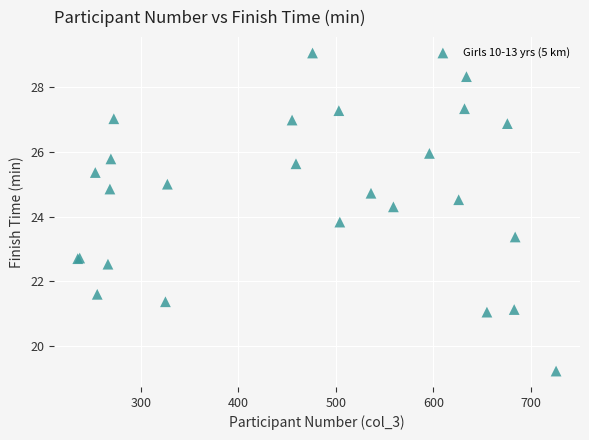

What Y value in the scatter plot is closest to 24?

23.8